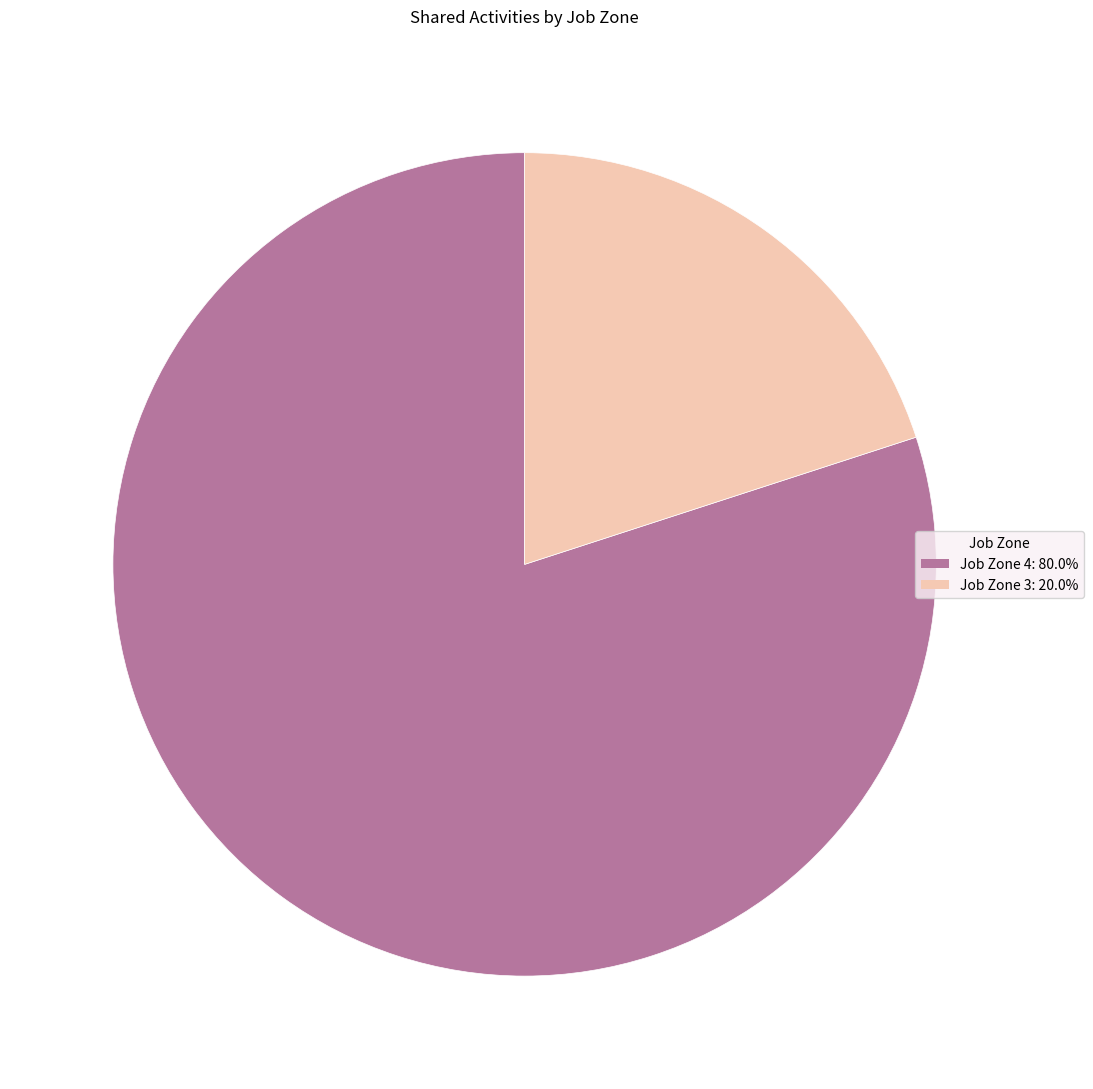

Does any single category account for the majority?

Yes